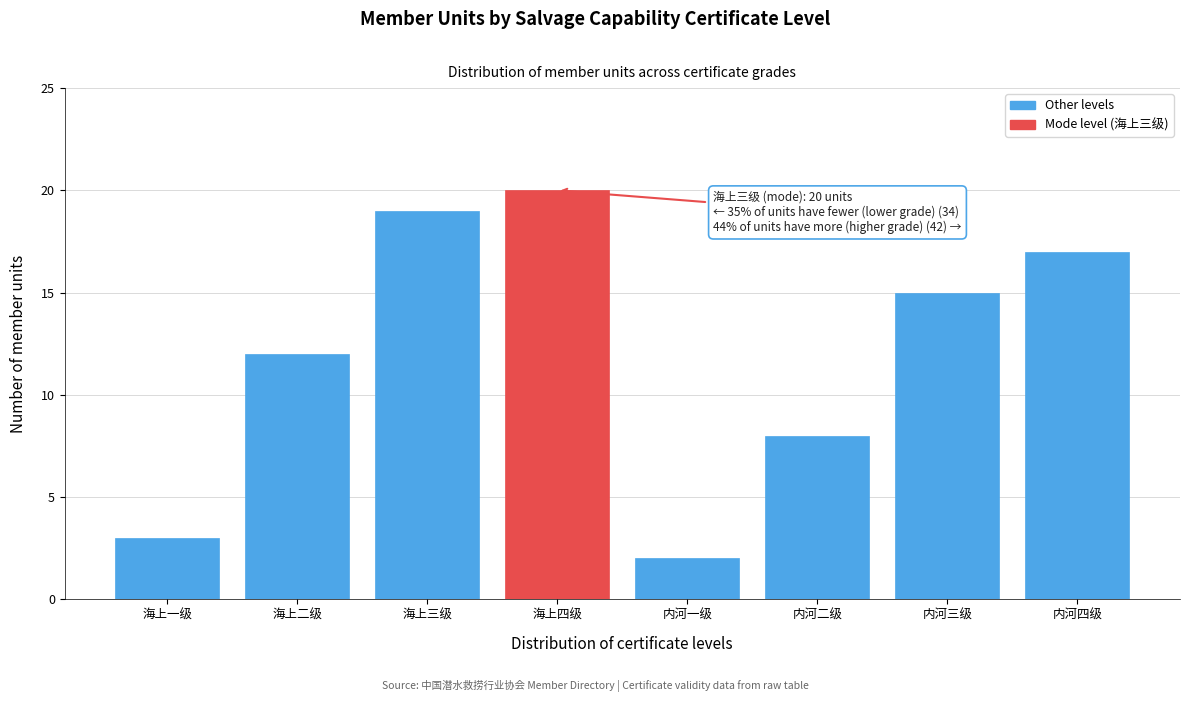

Reading left to right, extract all data points from this chart.

海上一级=3	海上二级=12	海上三级=19	海上四级=20	内河一级=2	内河二级=8	内河三级=15	内河四级=17